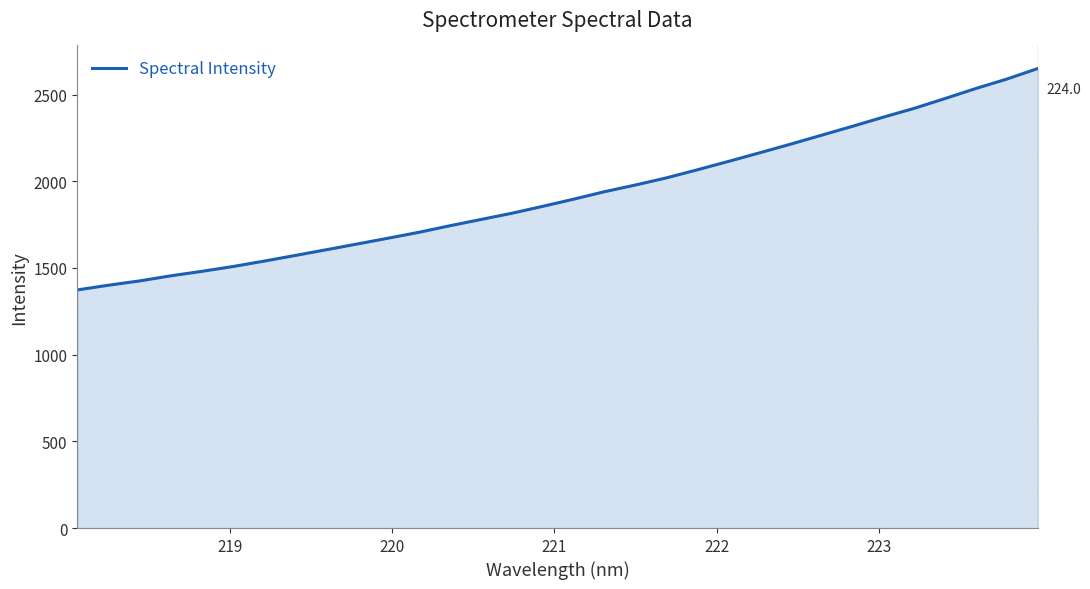

What is the greatest value displayed?

2650.7